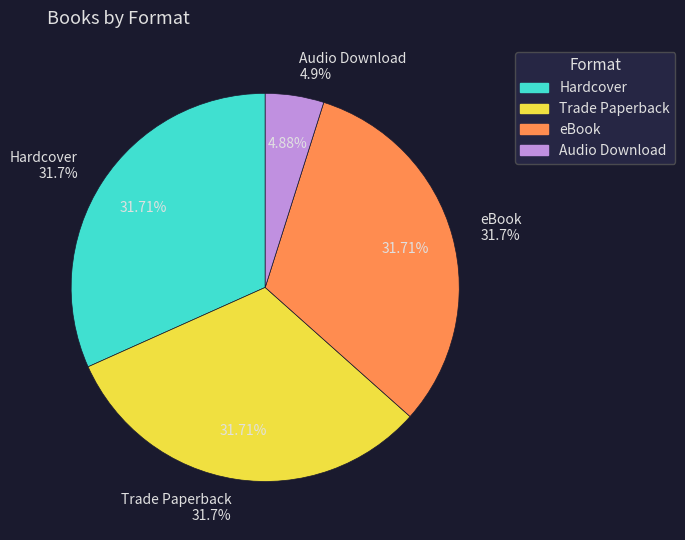

Approximately how many times larger is the value at Audio Download compared to Hardcover?

0.2